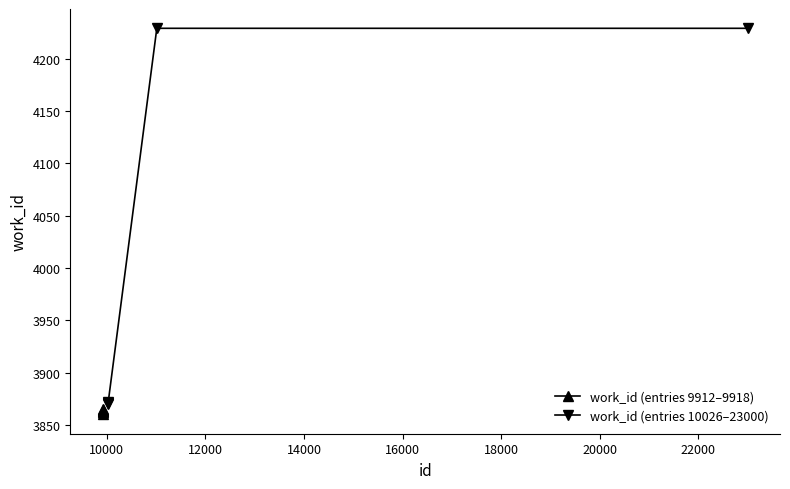

What is the smallest value displayed?

3860